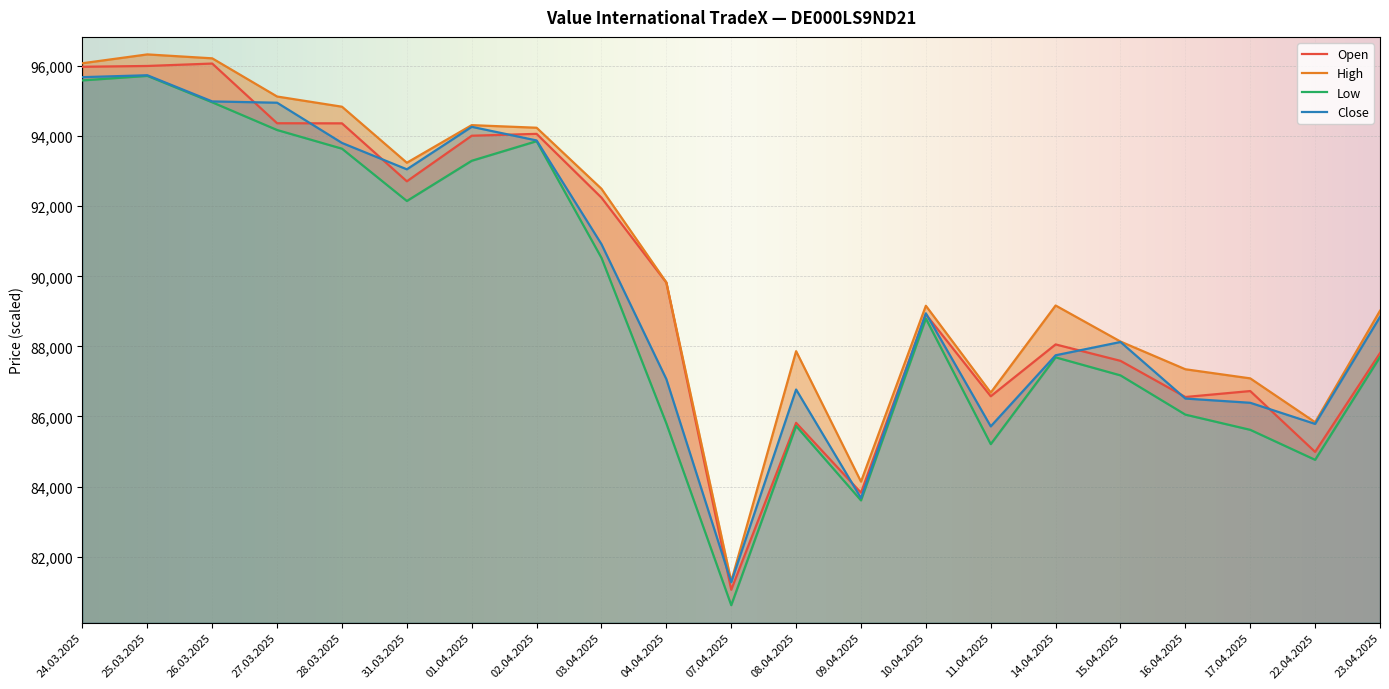

Which category has the highest value in the High series?

25.03.2025